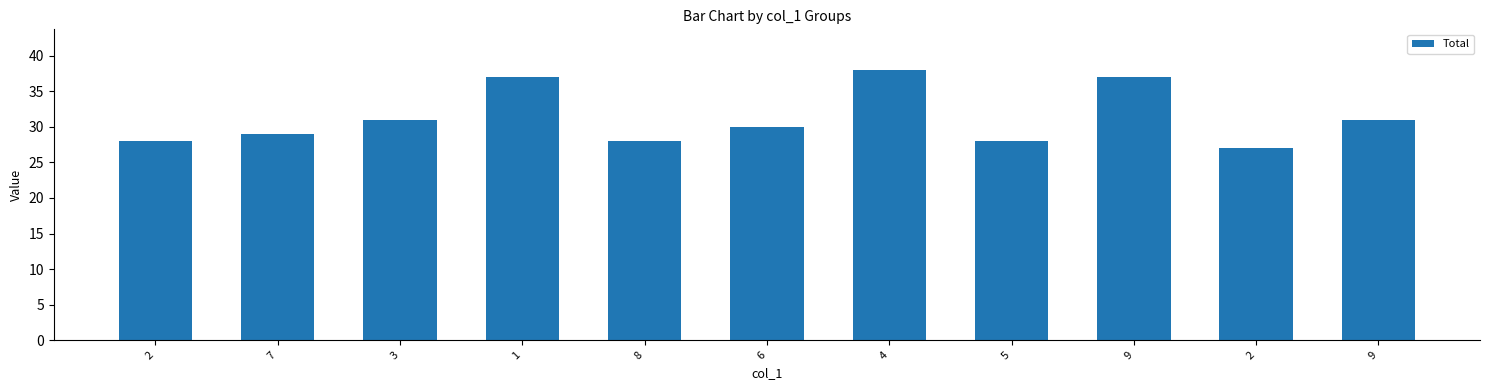

Count the number of data series in this chart.

1